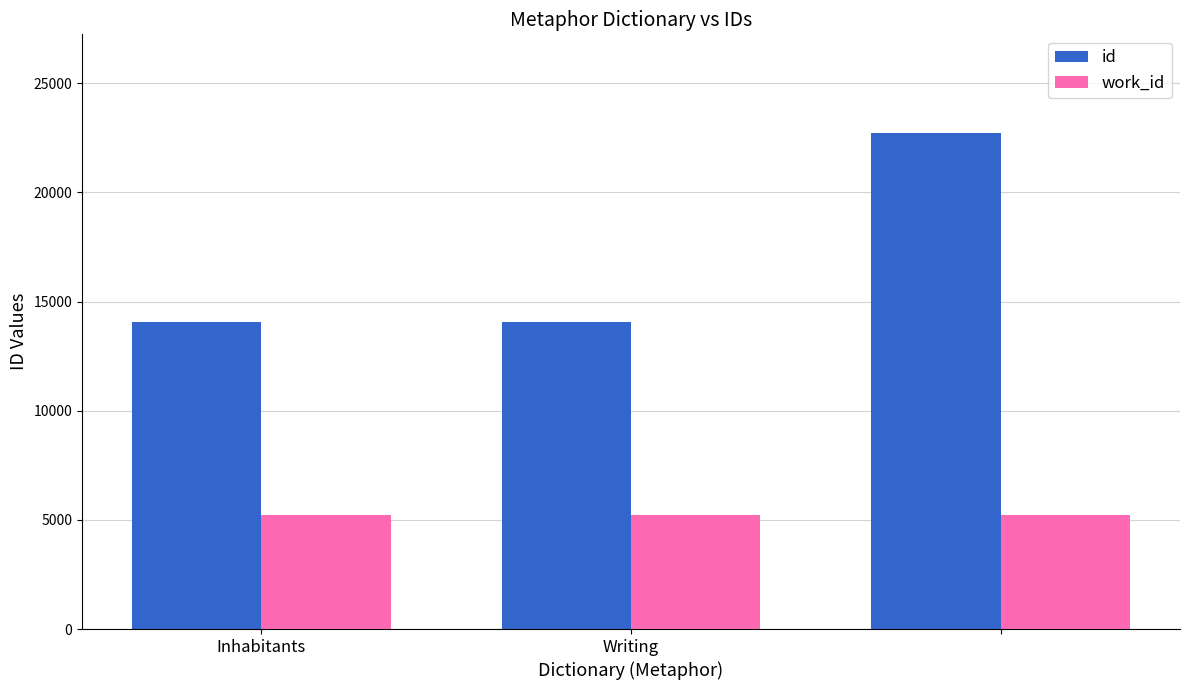

Which series has the largest total across all categories?

id